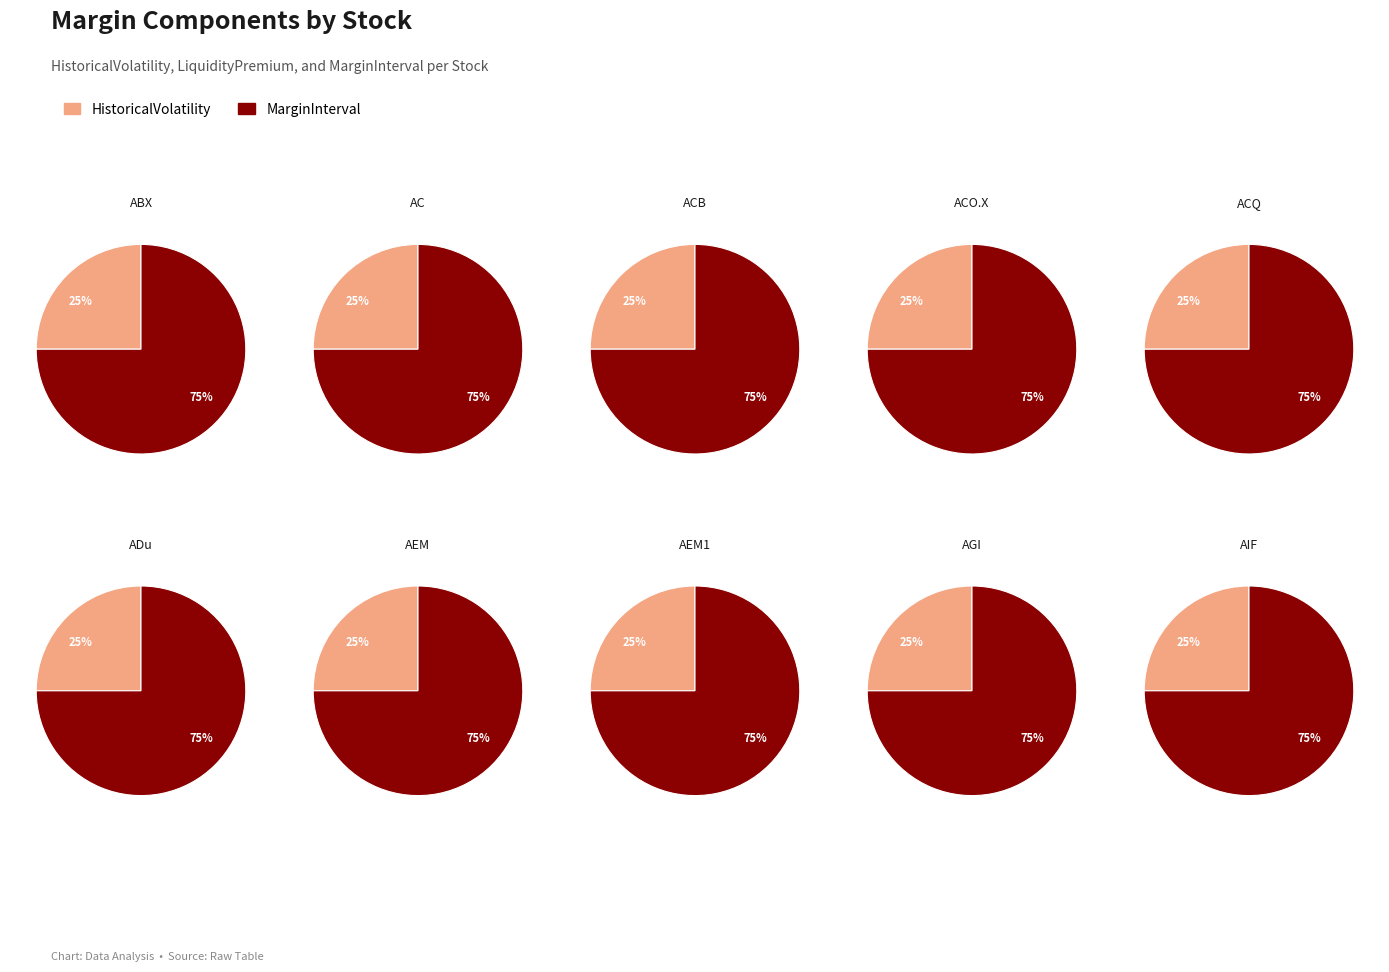

To the nearest percent, what portion does AEM1 represent?

10%